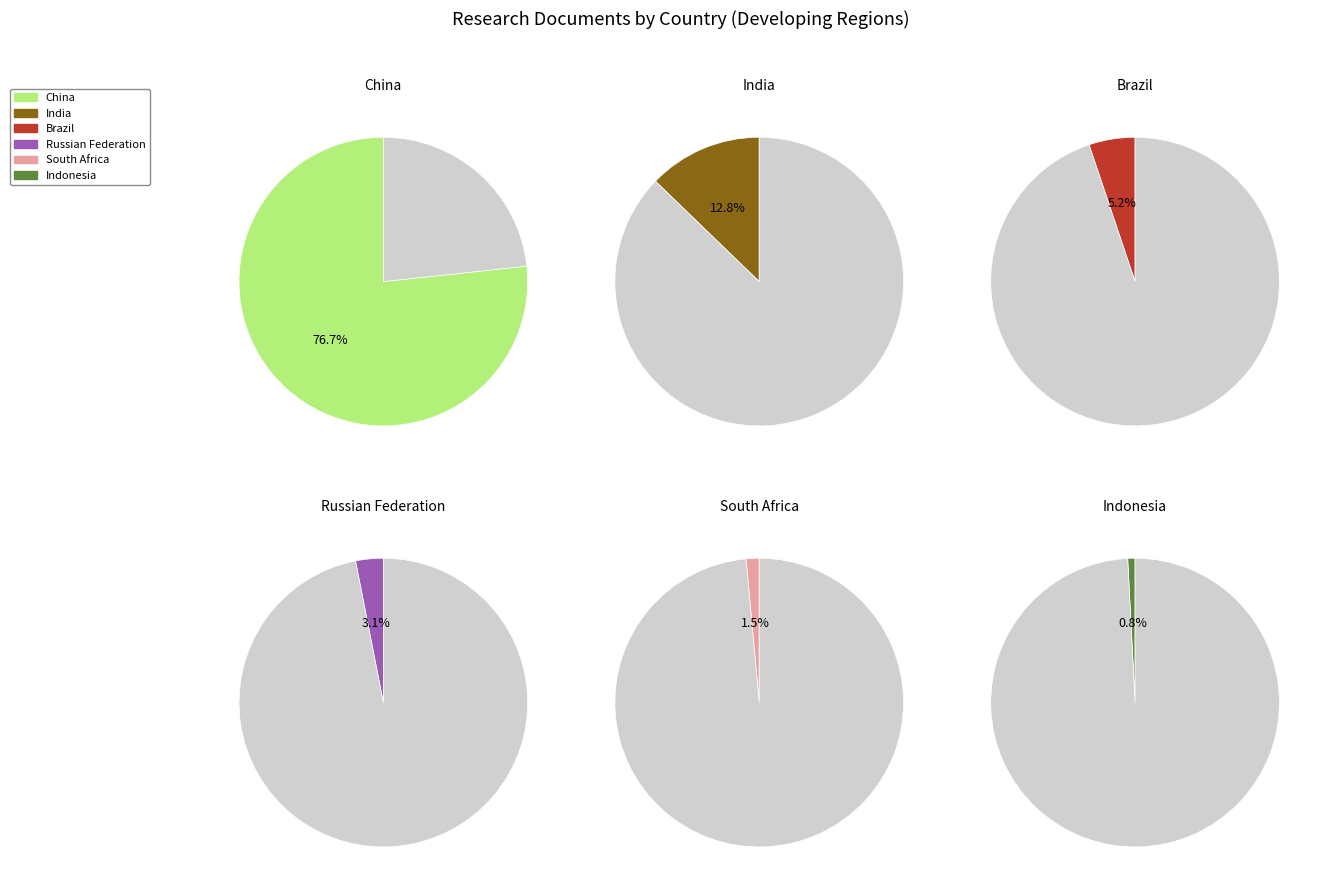

What is the largest slice in the pie chart?

China